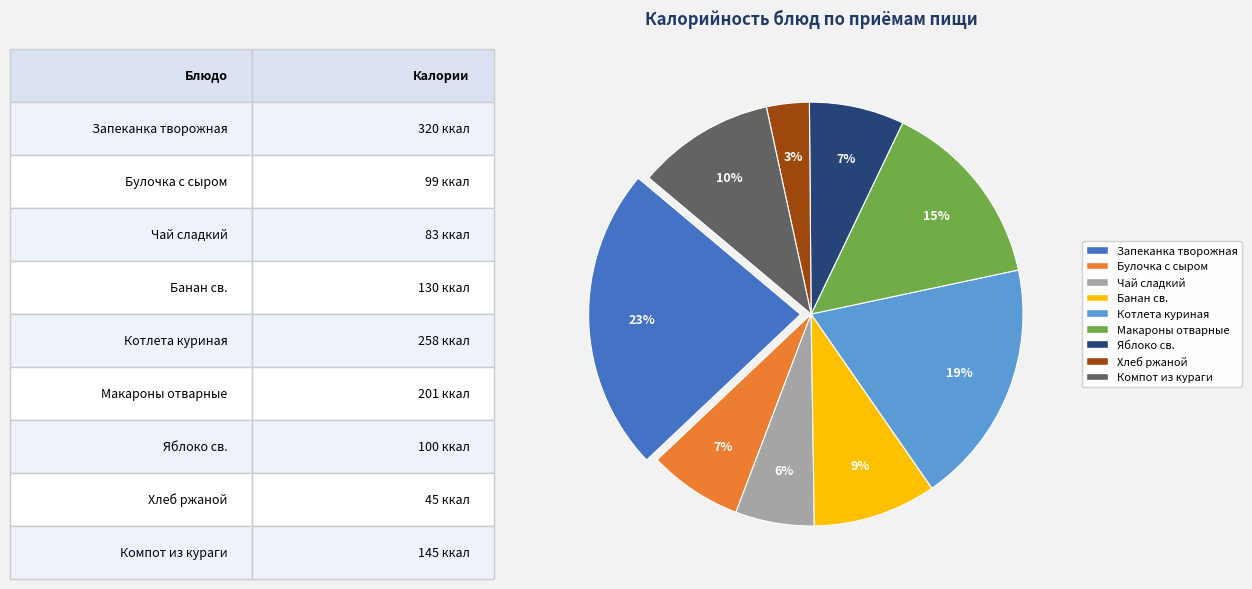

Do Котлета куриная and Чай сладкий together represent more than half of the pie?

No